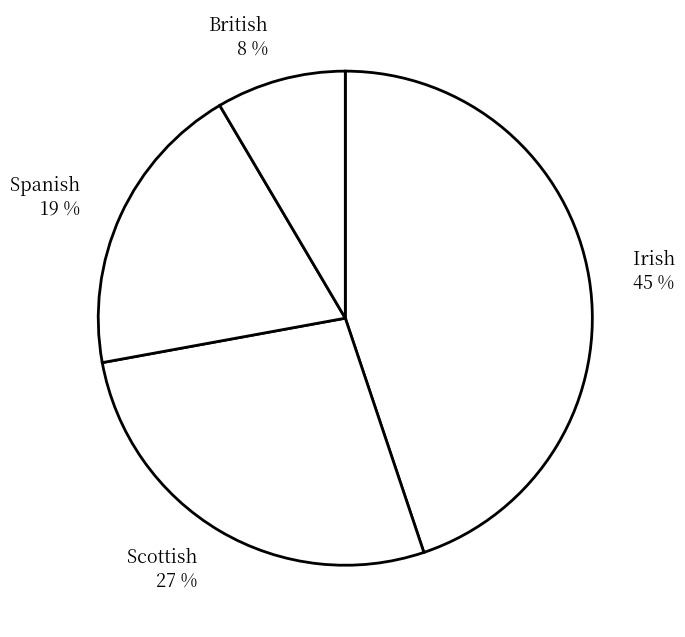

The British slice represents 8% of the pie. True or false?

True